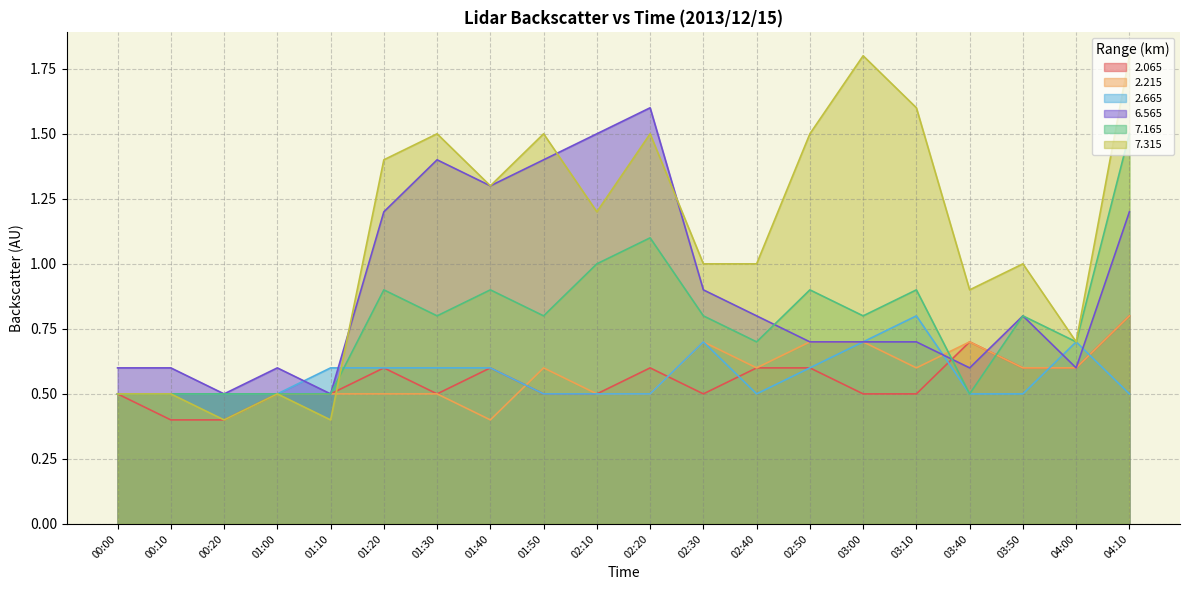

What are all the series names shown in the legend?

2.065, 2.215, 2.665, 6.565, 7.165, 7.315